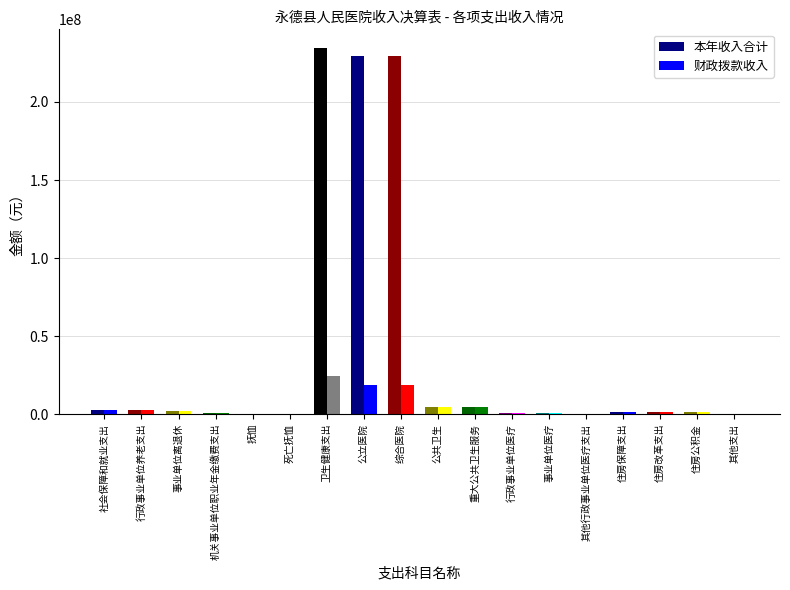

What is the minimum value shown in the chart?

65920.4